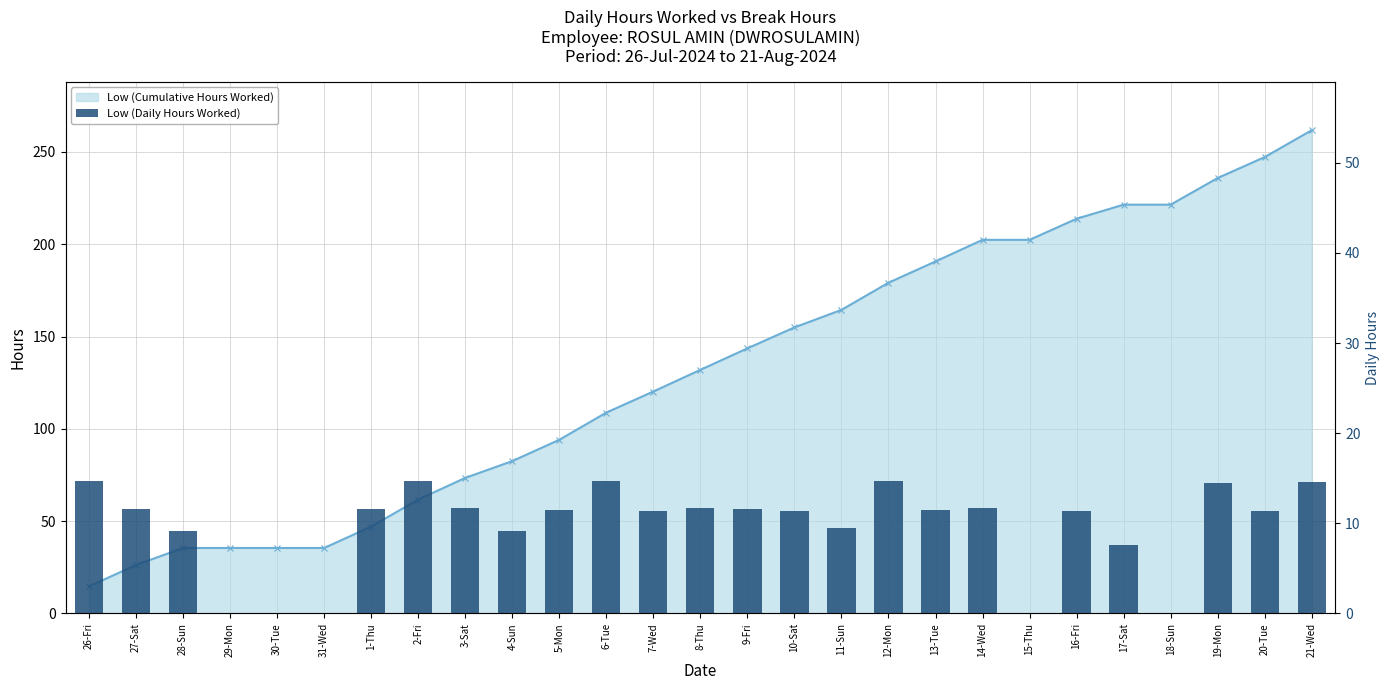

Where is the data nearest to the value 7?

17-Sat